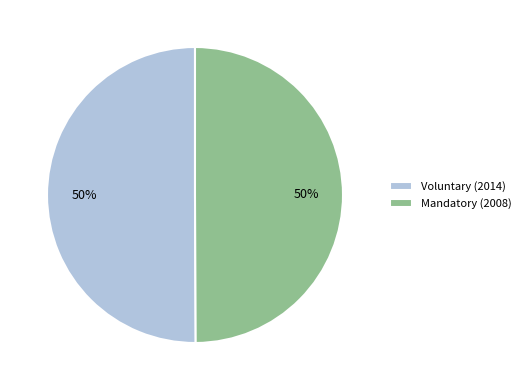

How many slices are in this pie chart?

2